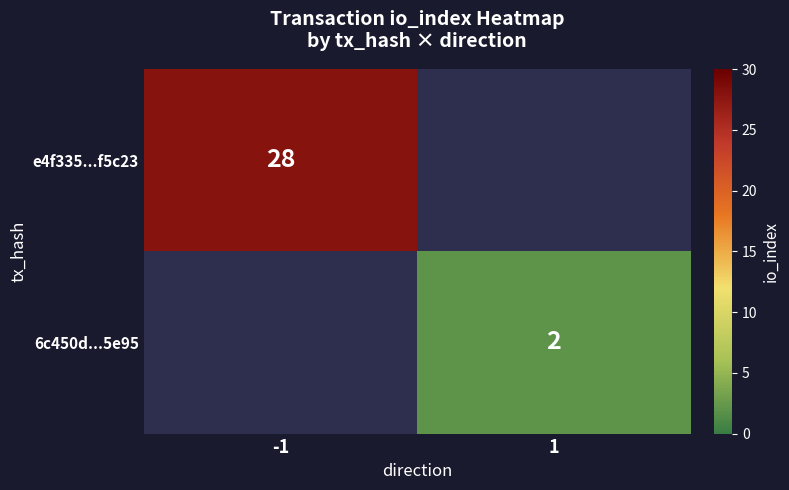

The e4f335...f5c23 series shows 9.5 at -1. True or false?

False